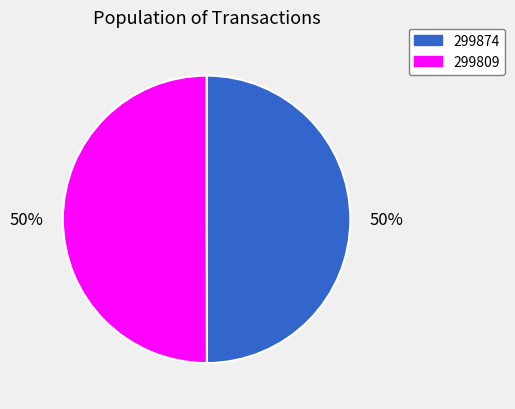

To the nearest percent, what is the average slice percentage?

50%